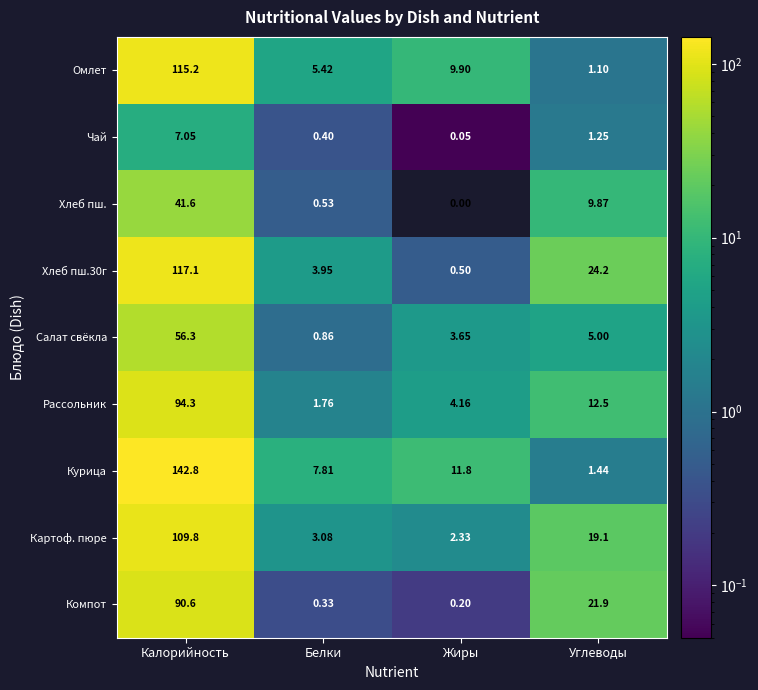

Which category has the lowest value in the Компот series?

Жиры